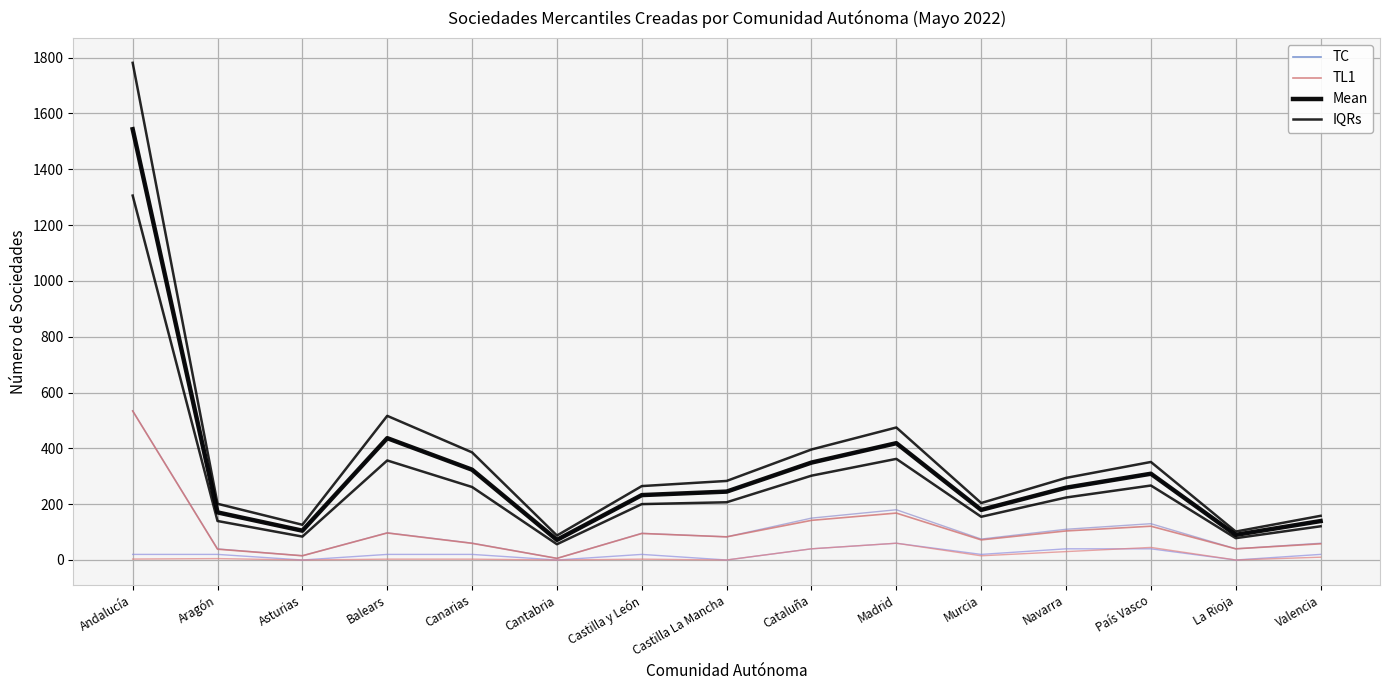

True or false: Mean has more than 1 points higher than both neighbors.

True